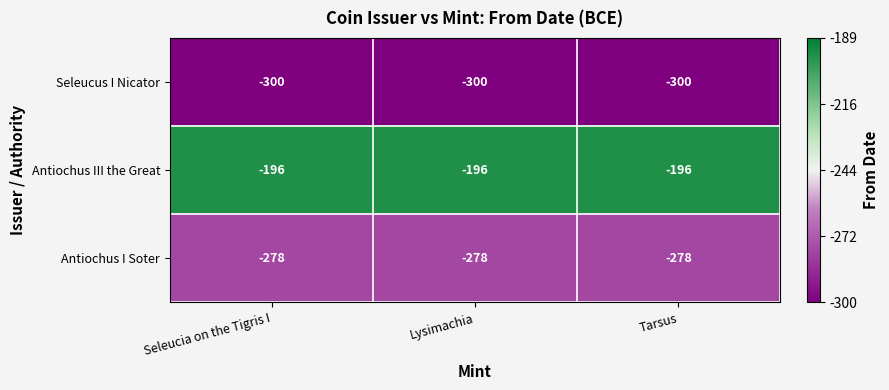

Where is Antiochus III the Great nearest to the value -196?

Seleucia on the Tigris I